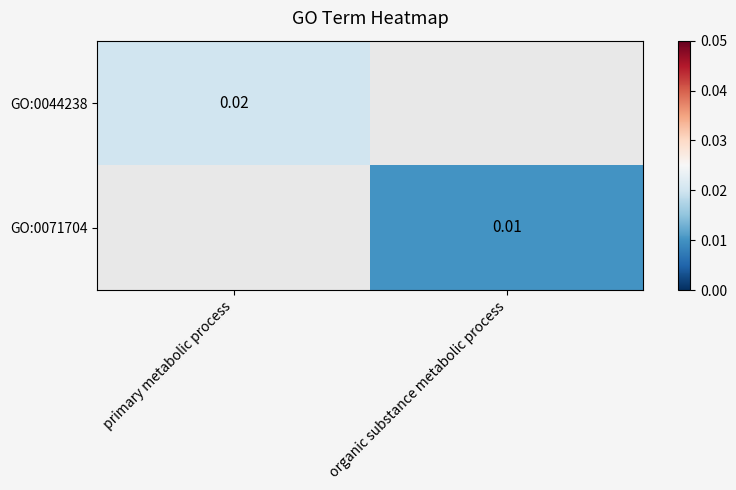

Is the value of GO:0071704 at organic substance metabolic process greater than the value of GO:0044238 at primary metabolic process?

No